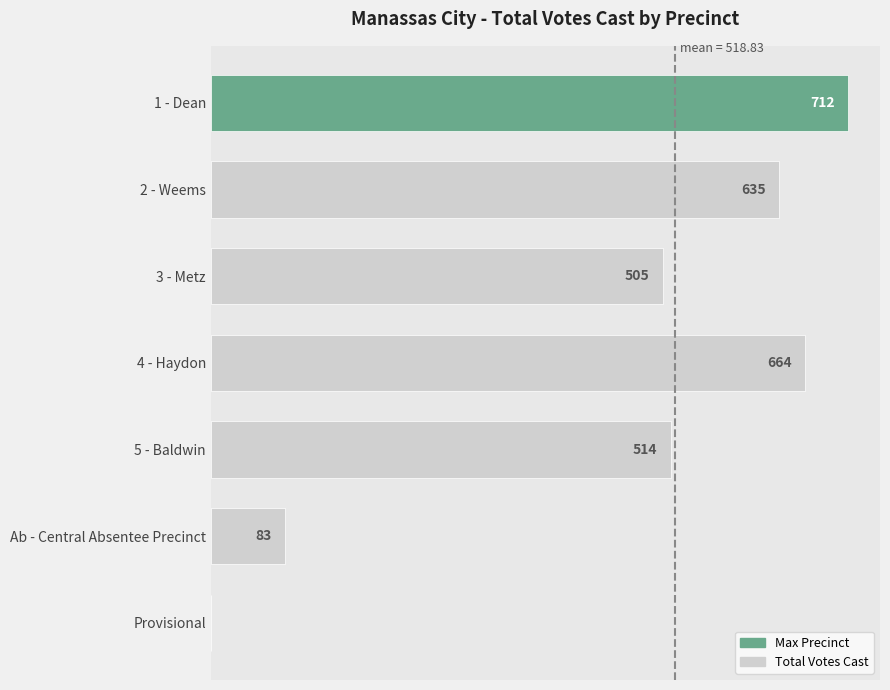

Where is the data nearest to the value 356?

3 - Metz